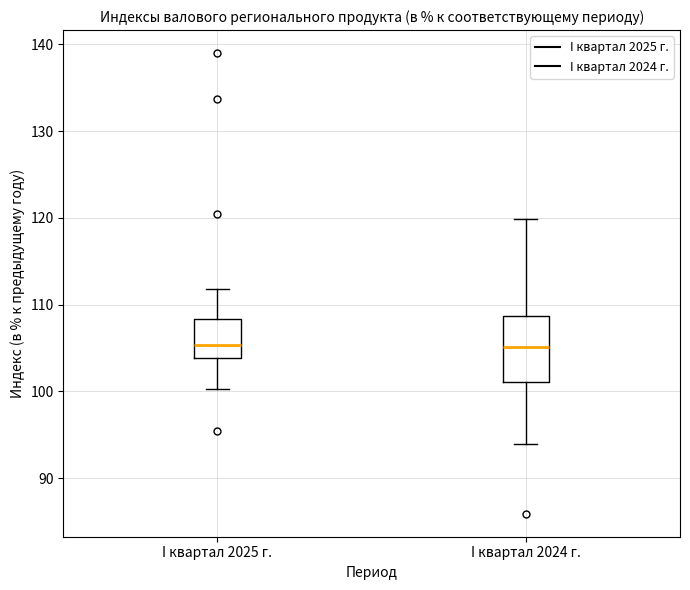

Reading left to right, read every box against the y-axis: the position of its median line, the range the box covers, and the ends of its whiskers. The values are not printed on the chart, so give them approximately, as read against the axis.

I квартал 2025 г.: median 105, box 104 to 108, whiskers 100 to 112
I квартал 2024 г.: median 105, box 101 to 109, whiskers 94 to 120